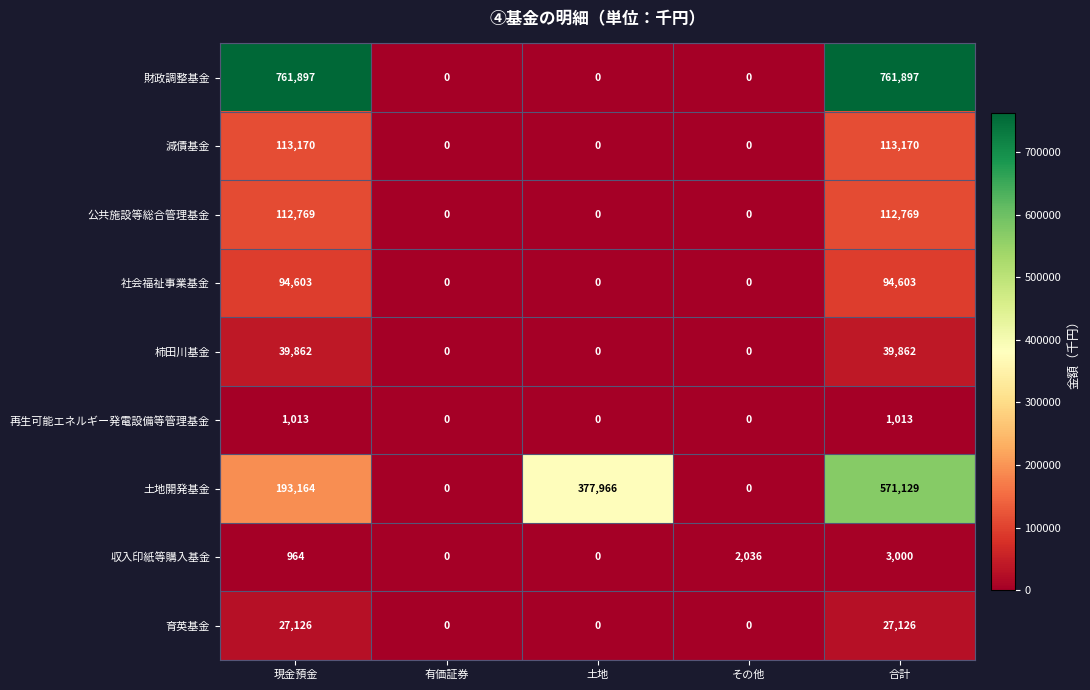

What is the greatest value displayed?

761897